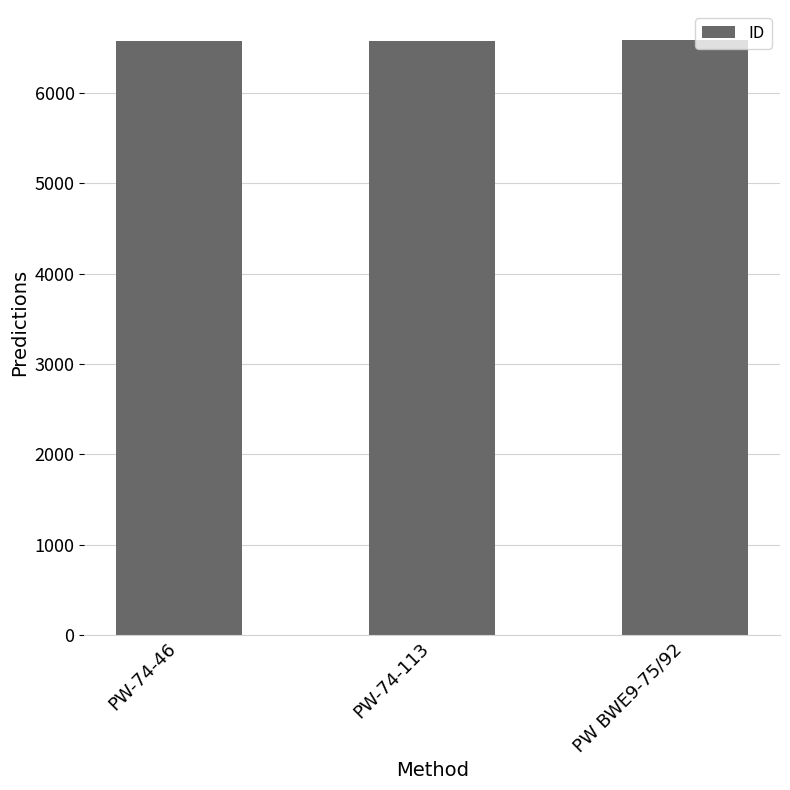

What is the greatest value displayed?

6589